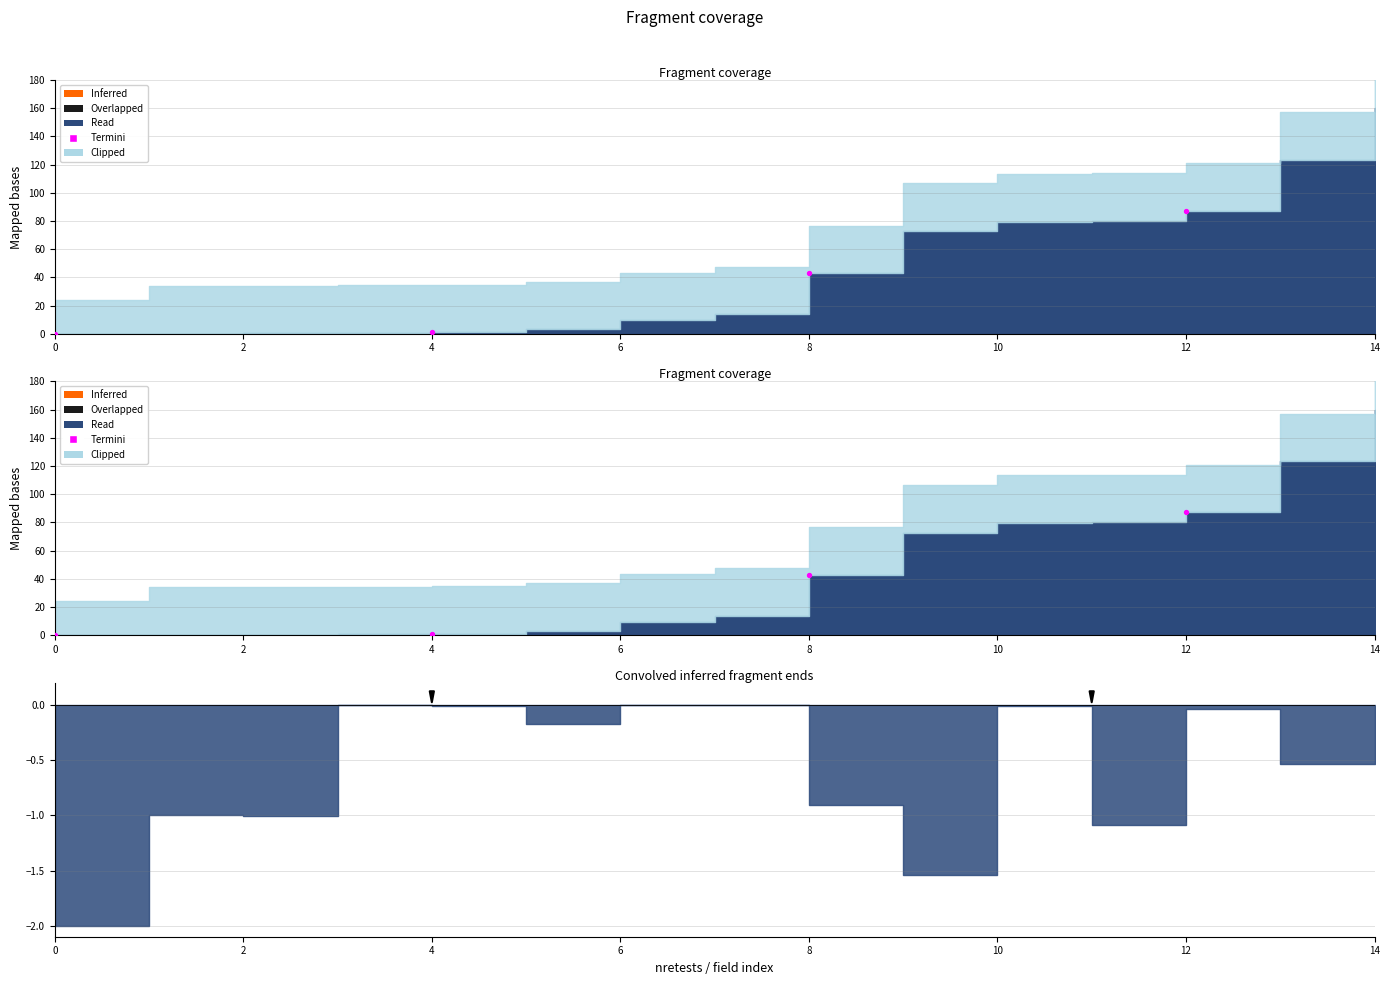

Which has a higher value, 0 or 12?

12